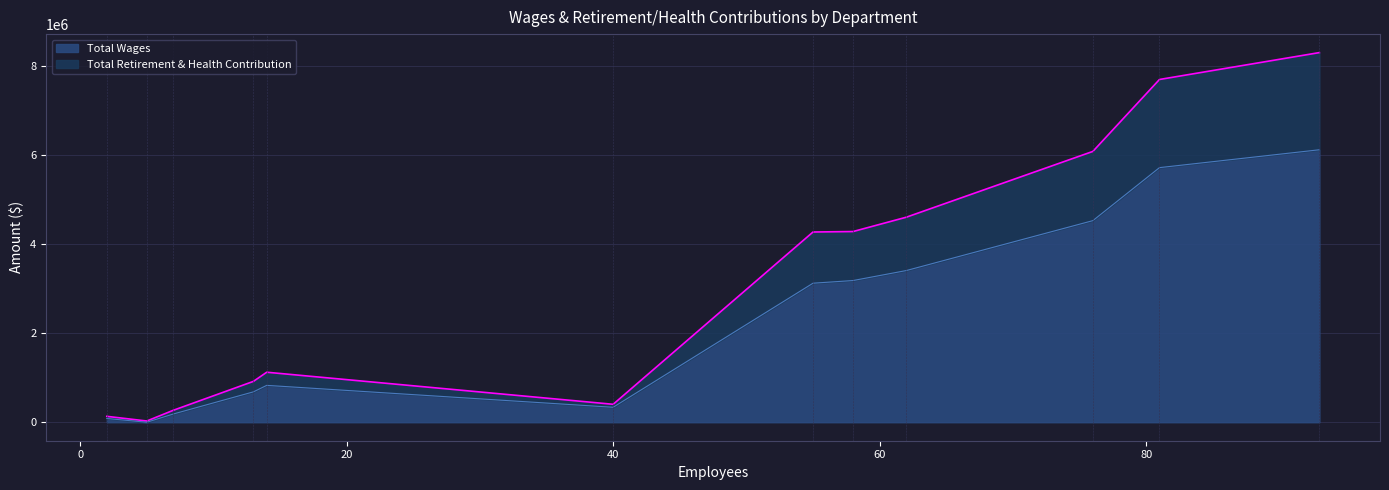

What is the highest value of the Total Wages series?

6125038